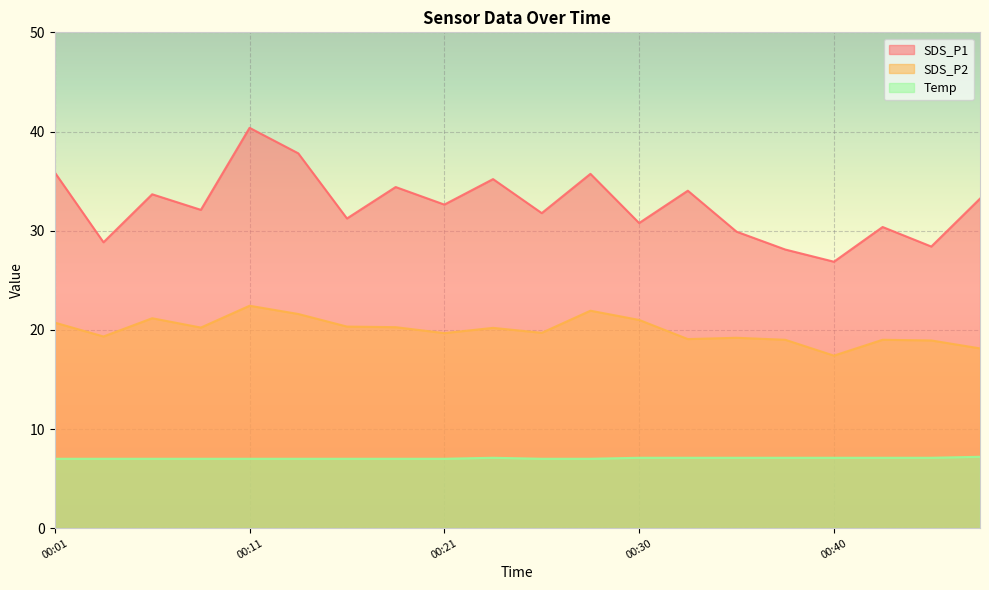

What is the difference between the maximum and second lowest values in the SDS_P1 series?

12.3